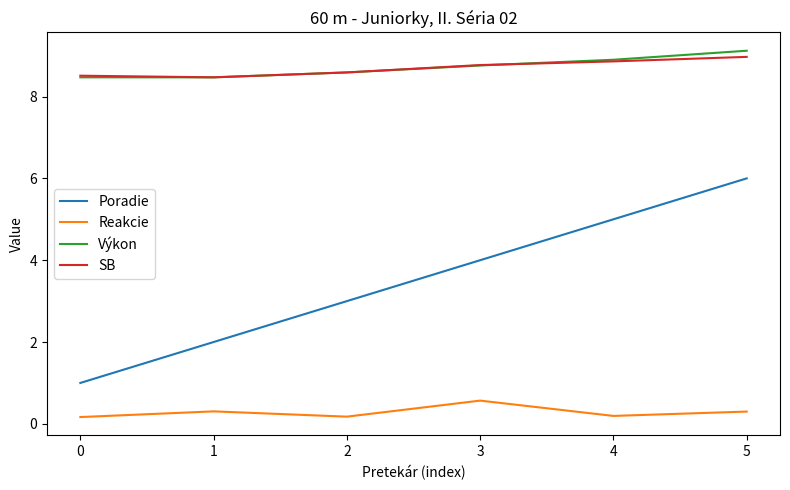

What is the total value across all series at 1?

19.2